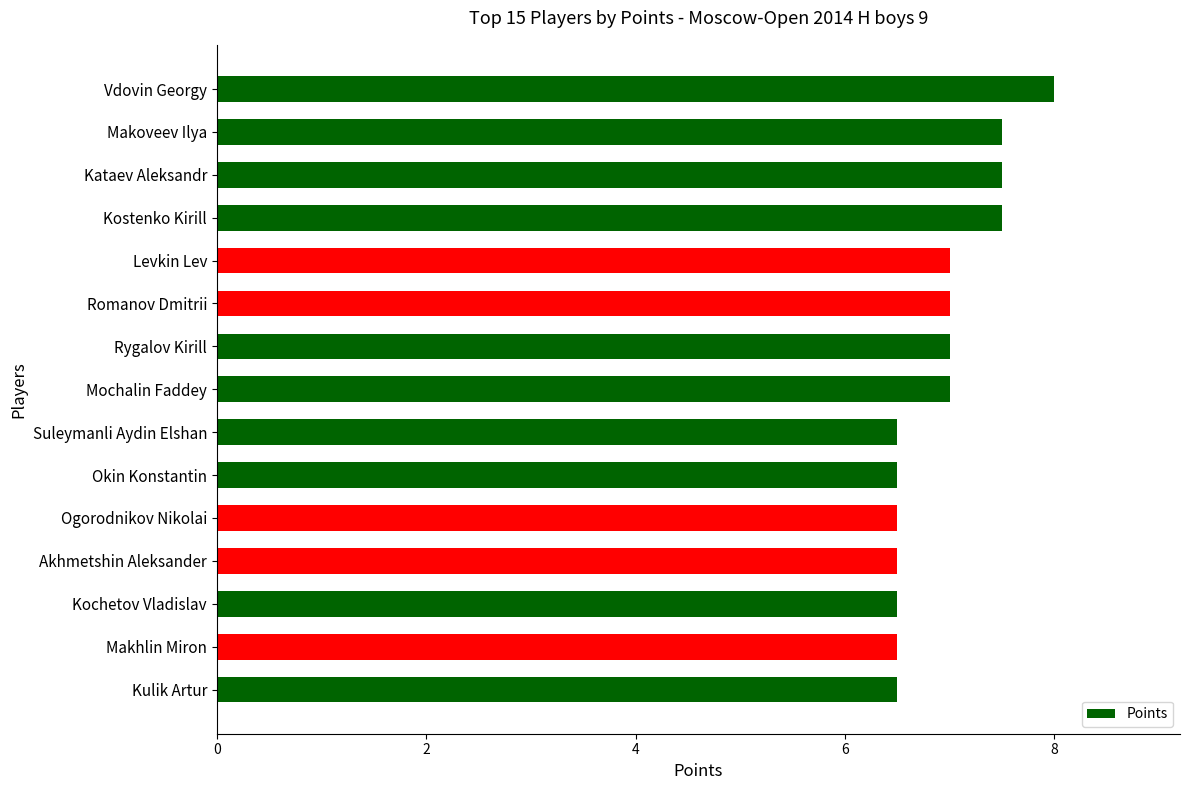

What is the difference between the second highest and second lowest values?

1.0